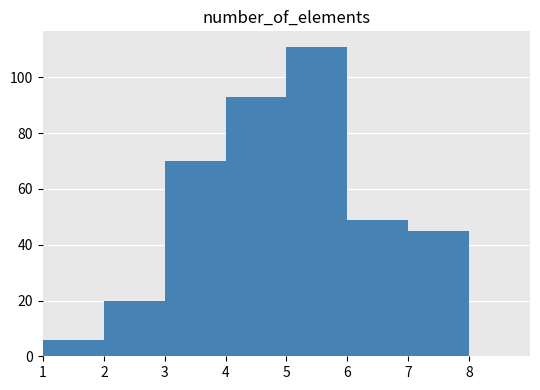

What is the height of the bar covering 2 to 3 on the x-axis? The values are not printed on the chart, so give them approximately, as read against the axis.

20